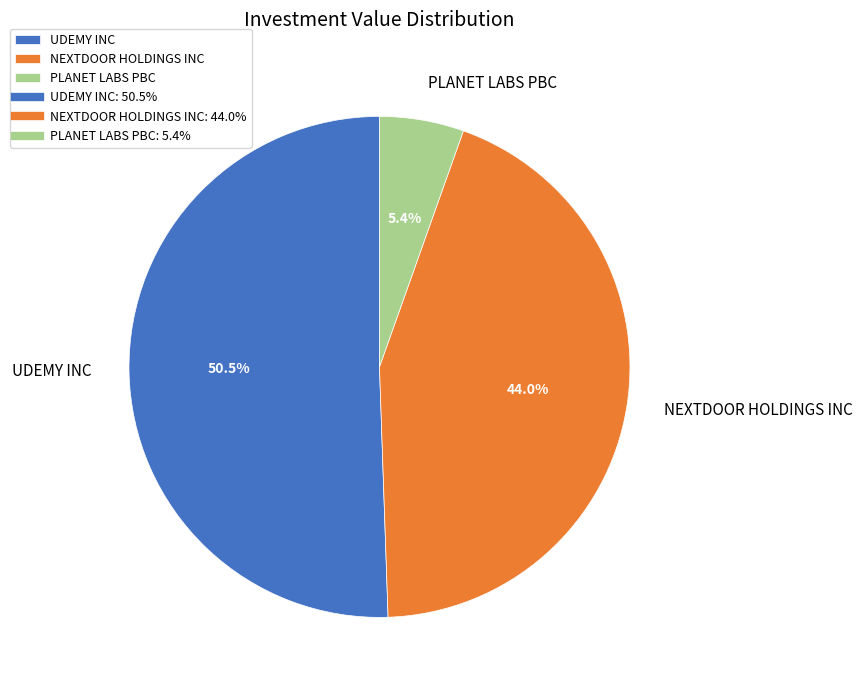

What is the largest slice in the pie chart?

UDEMY INC